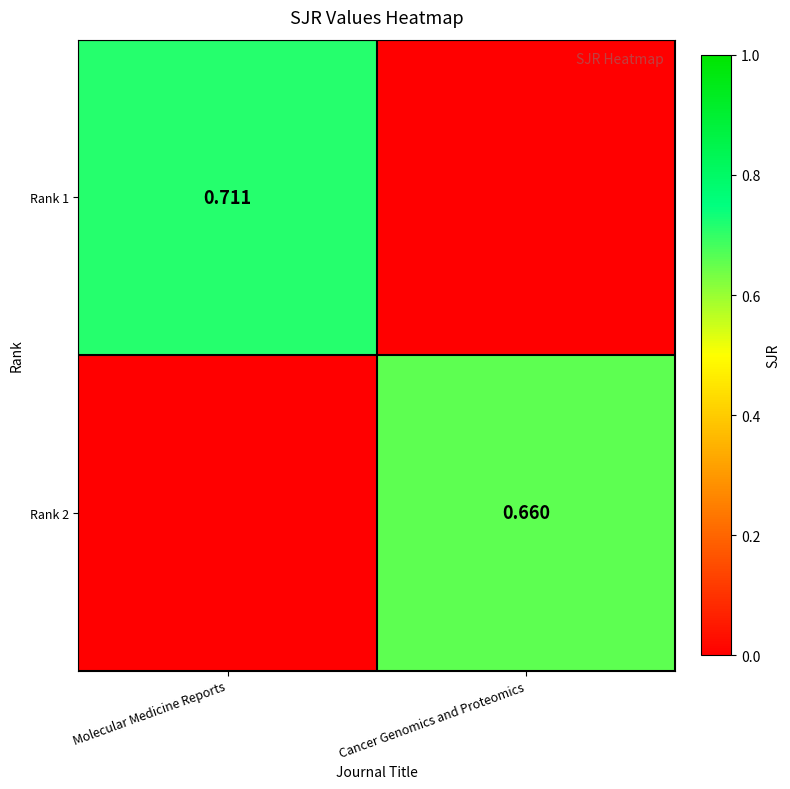

What is the sum of the Rank 2 values at Cancer Genomics and Proteomics and Molecular Medicine Reports?

0.7